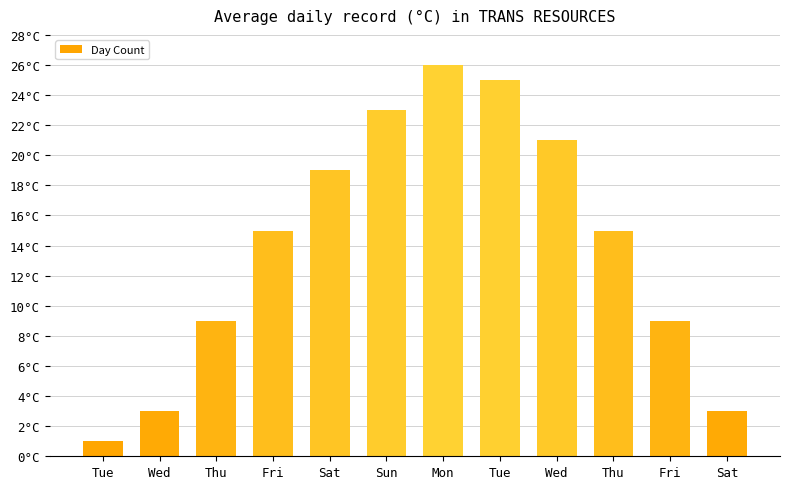

What is the minimum value shown in the chart?

1